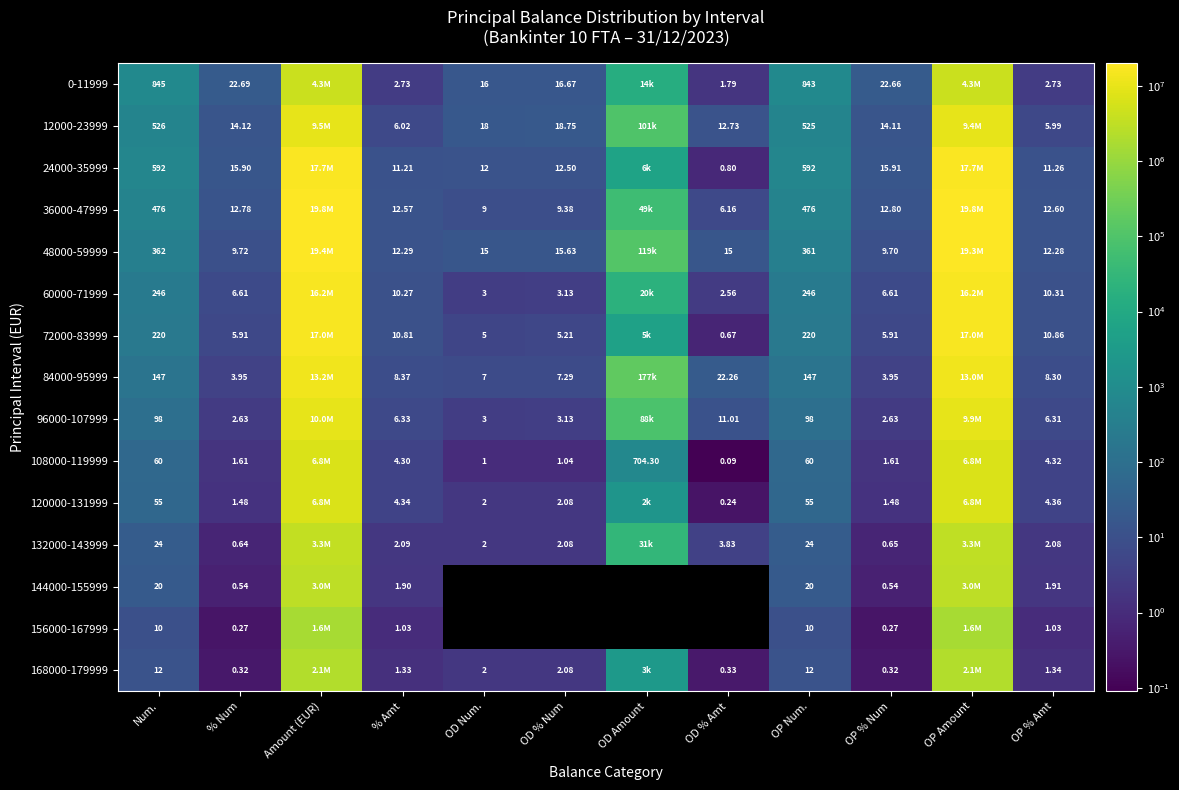

Is it true that 132000-143999 equals 0.6 at % Num?

True